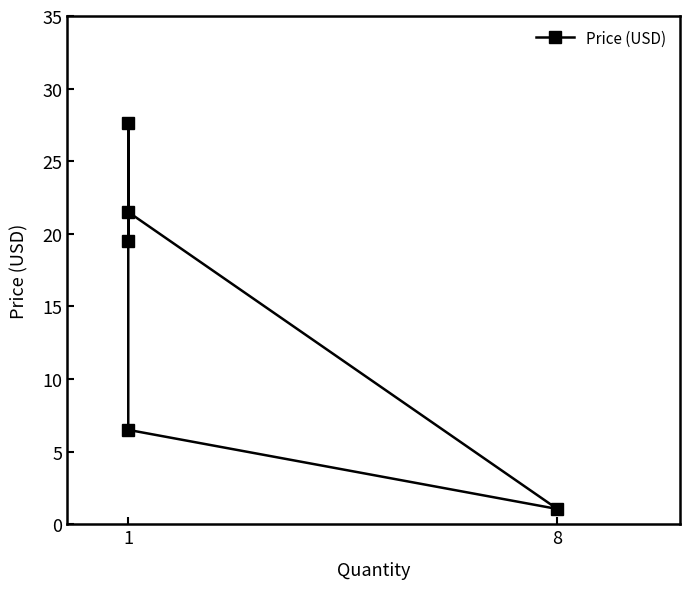

What is the maximum value shown in the chart?

27.6